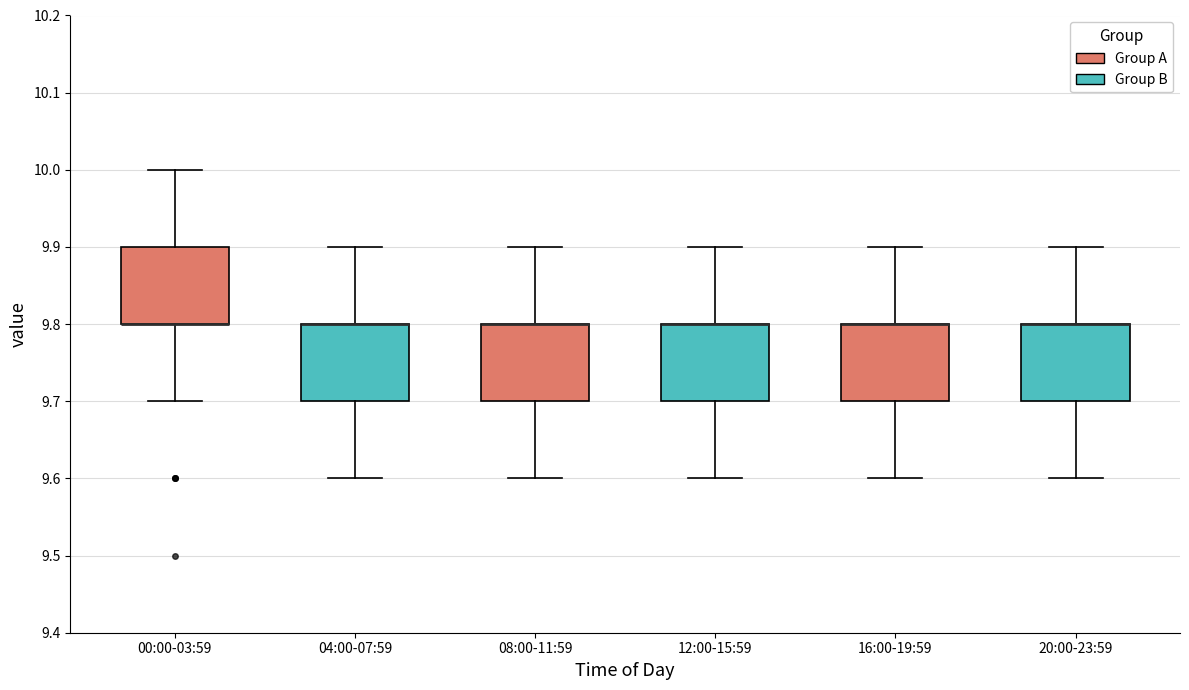

Reading left to right, read every box against the y-axis: the position of its median line, the range the box covers, and the ends of its whiskers. The values are not printed on the chart, so give them approximately, as read against the axis.

00:00-03:59: median 9.8 (drawn on the box's lower edge), box 9.8 to 9.9, whiskers 9.7 to 10.0
04:00-07:59: median 9.8 (drawn on the box's upper edge), box 9.7 to 9.8, whiskers 9.6 to 9.9
08:00-11:59: median 9.8 (drawn on the box's upper edge), box 9.7 to 9.8, whiskers 9.6 to 9.9
12:00-15:59: median 9.8 (drawn on the box's upper edge), box 9.7 to 9.8, whiskers 9.6 to 9.9
16:00-19:59: median 9.8 (drawn on the box's upper edge), box 9.7 to 9.8, whiskers 9.6 to 9.9
20:00-23:59: median 9.8 (drawn on the box's upper edge), box 9.7 to 9.8, whiskers 9.6 to 9.9